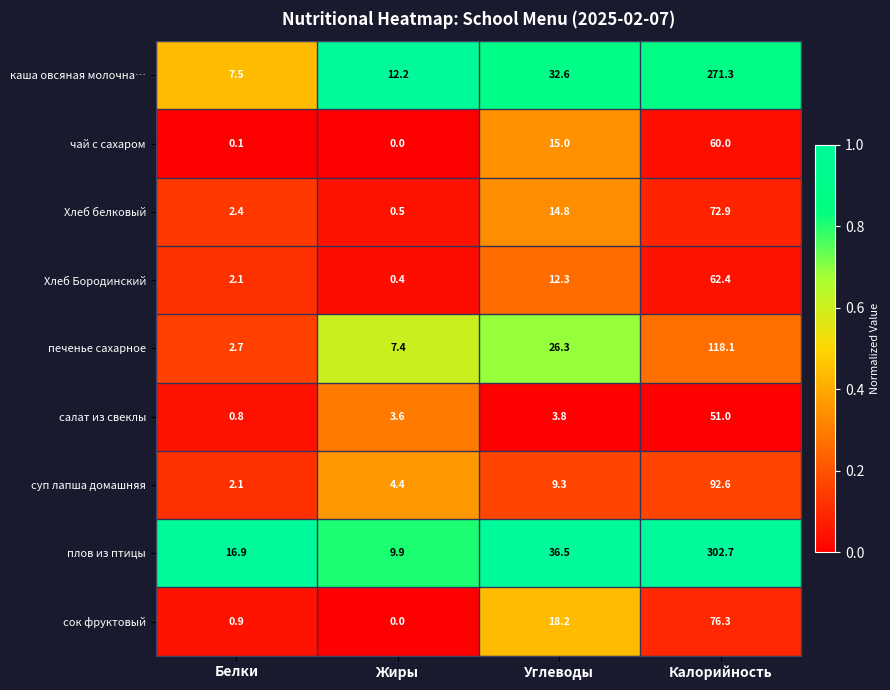

At which label is Хлеб Бородинский closest to 31?

Углеводы